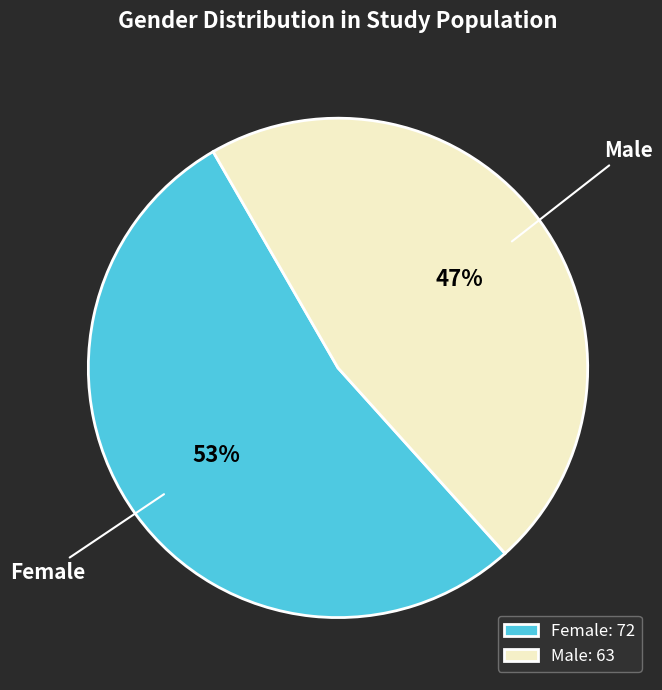

The Female slice represents 43% of the pie. True or false?

False